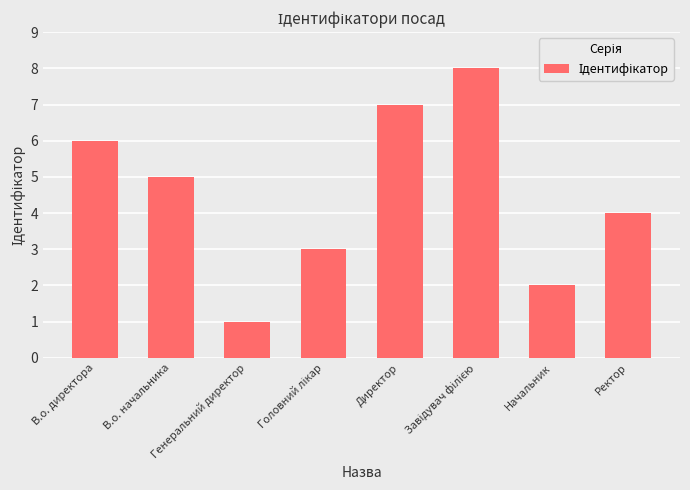

What is the maximum value shown in the chart?

8